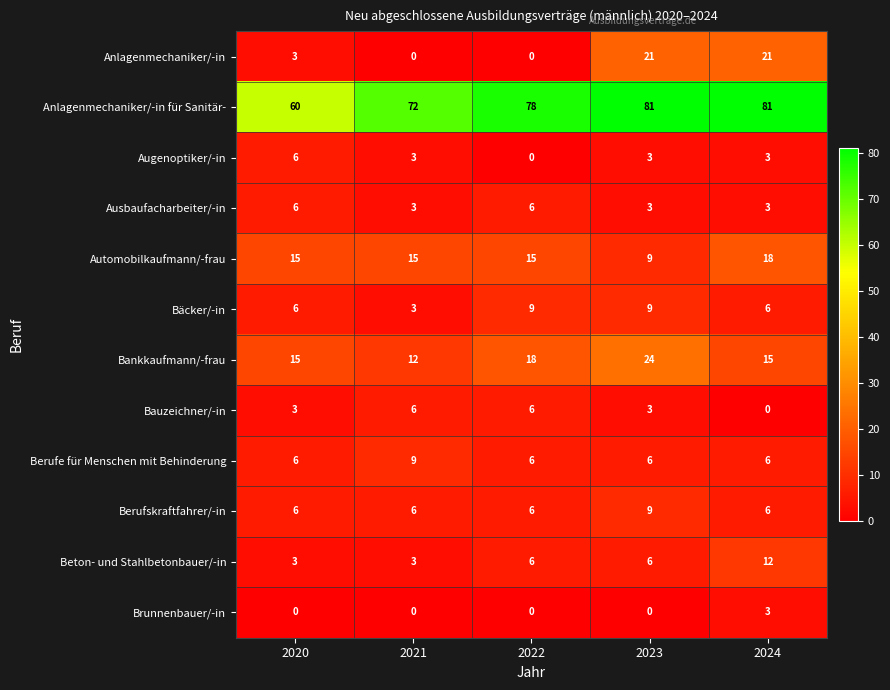

What is the approximate value of Ausbaufacharbeiter/-in at 2021?

3